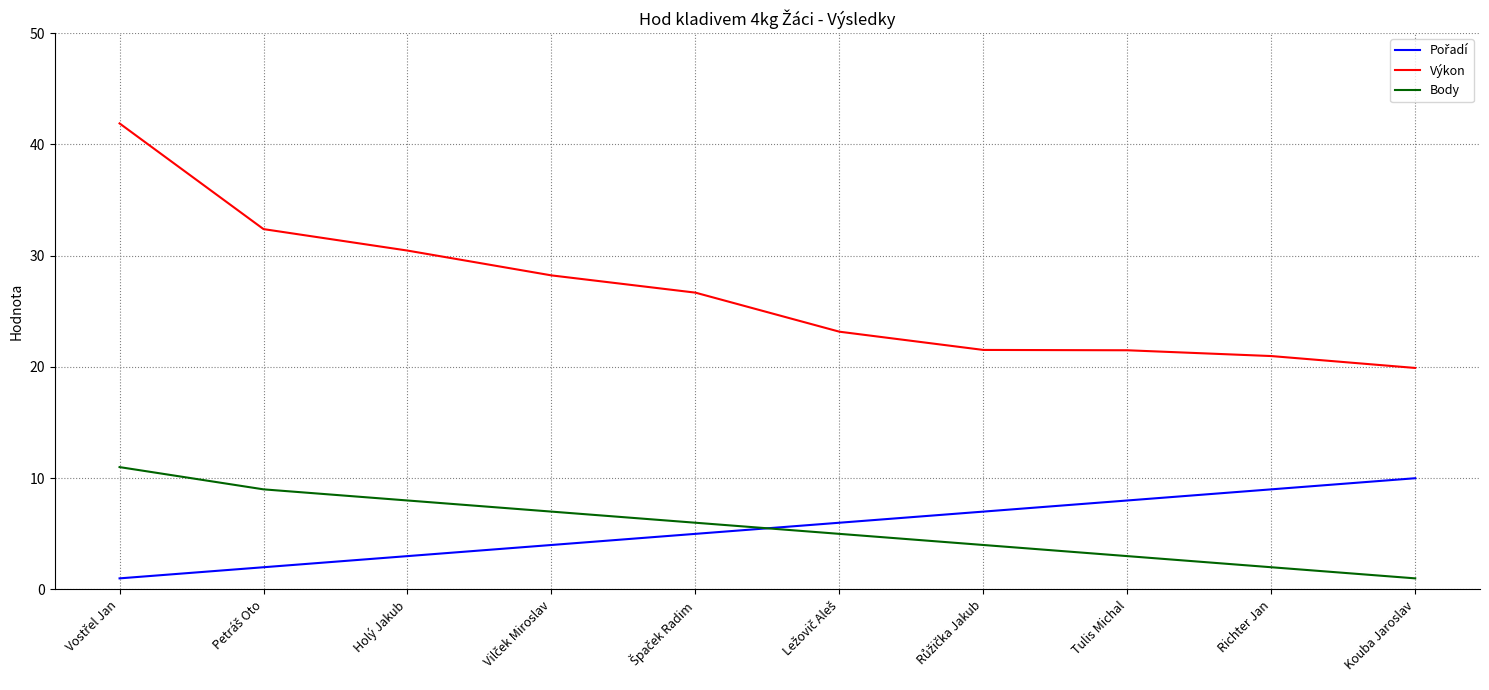

True or false: Výkon and Body cross at least once.

False